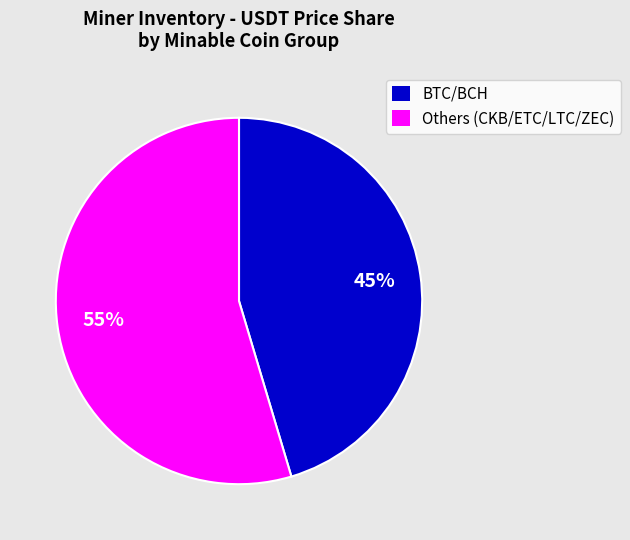

To the nearest percent, what is the average slice percentage?

50%